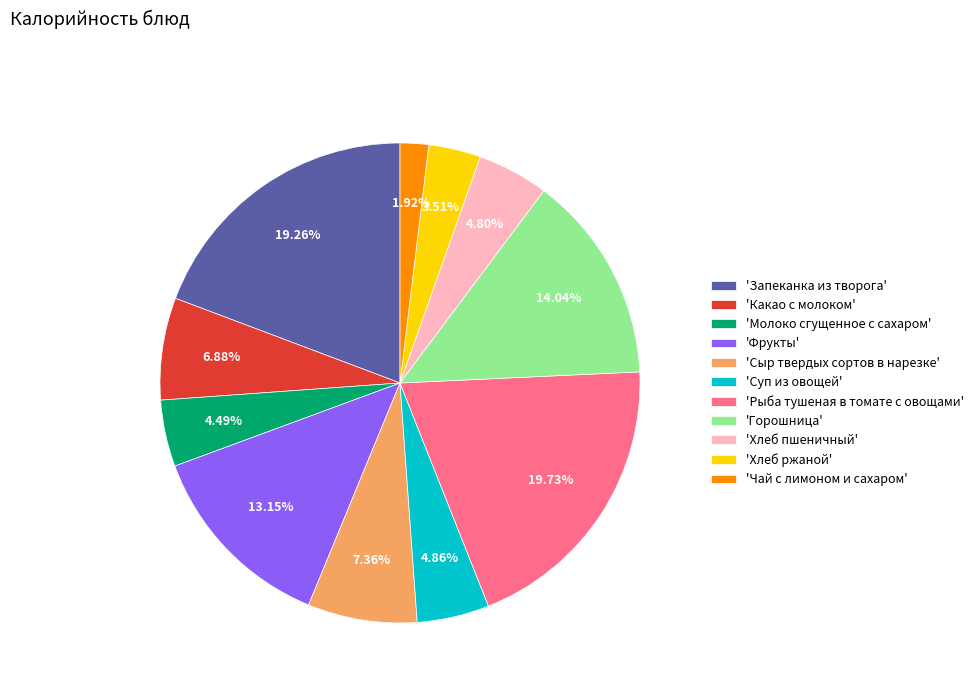

Between 'Чай с лимоном и сахаром' and 'Молоко сгущенное с сахаром', which is larger?

'Молоко сгущенное с сахаром'